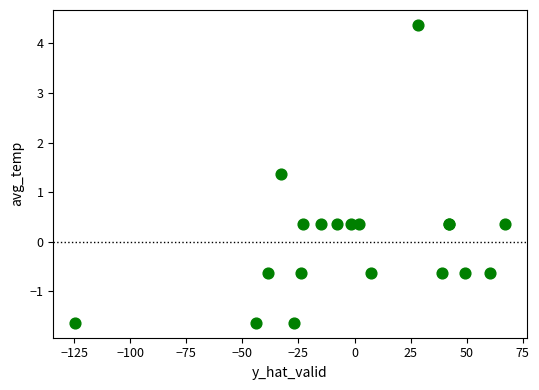

What Y value in the scatter plot is closest to 1?

1.4